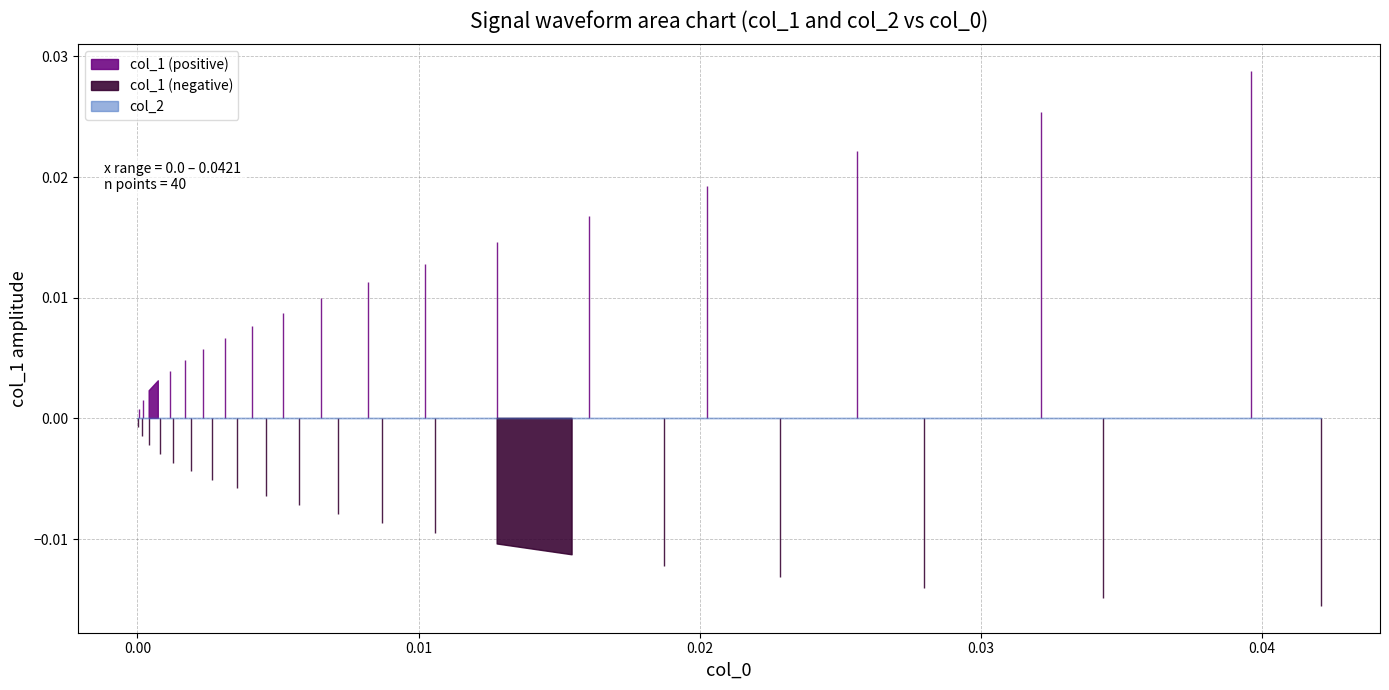

Does the chart have visible grid lines?

Yes